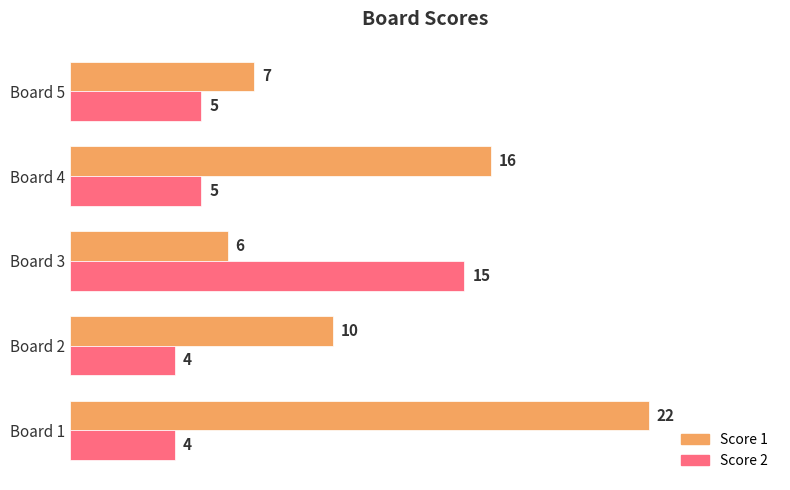

True or false: Score 2 has a value of 5 at Board 4.

True